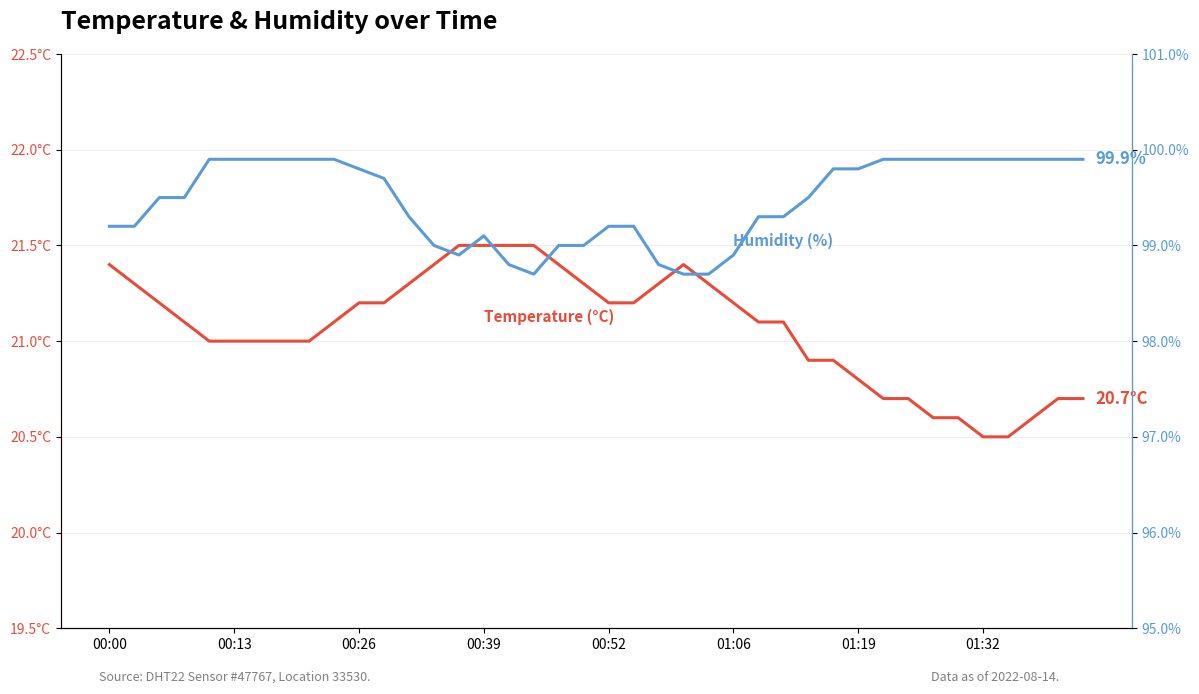

True or false: humidity has a value of 32.2 at 34.

False